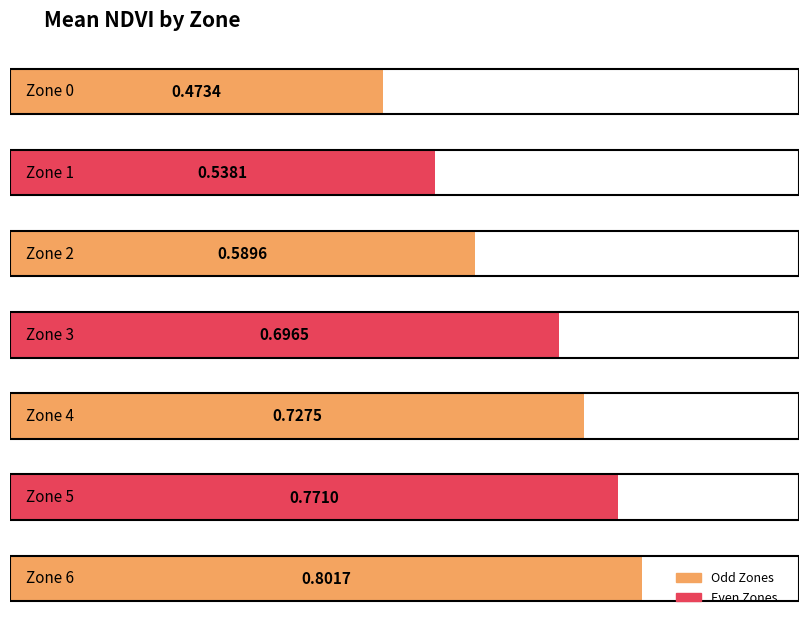

At which category does the chart reach its peak across all series?

6